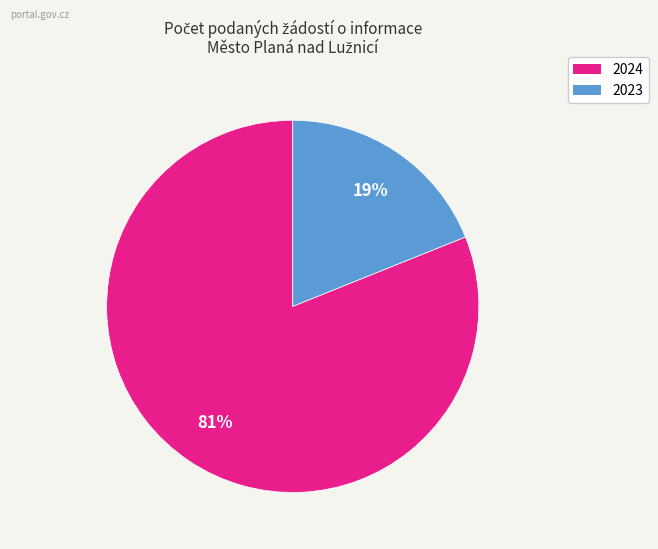

To the nearest percent, what is the difference between the largest and smallest slice percentages?

62%